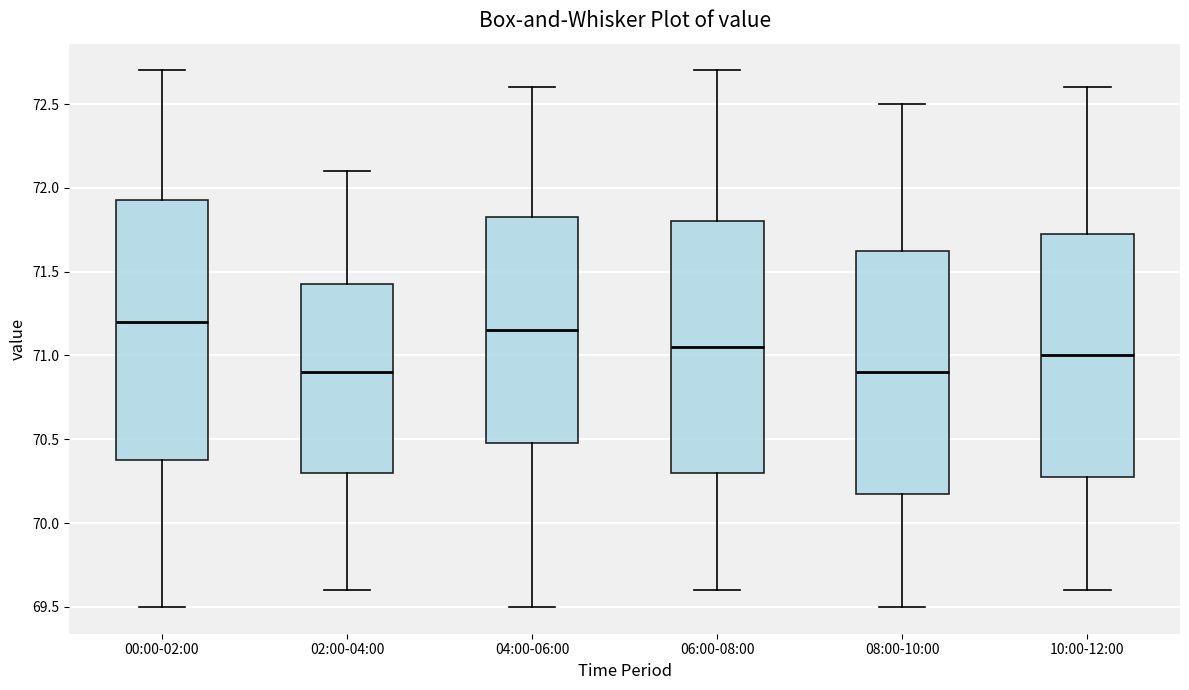

Reading left to right, transcribe this box plot: for each box, give where its median line is, the range the box spans, and where its two whiskers end, as read against the y-axis. The values are not printed on the chart, so give them approximately, as read against the axis.

00:00-02:00: median 71.20, box 70.40 to 71.95, whiskers 69.50 to 72.70
02:00-04:00: median 70.90, box 70.30 to 71.45, whiskers 69.60 to 72.10
04:00-06:00: median 71.15, box 70.50 to 71.85, whiskers 69.50 to 72.60
06:00-08:00: median 71.05, box 70.30 to 71.80, whiskers 69.60 to 72.70
08:00-10:00: median 70.90, box 70.20 to 71.65, whiskers 69.50 to 72.50
10:00-12:00: median 71.00, box 70.30 to 71.75, whiskers 69.60 to 72.60